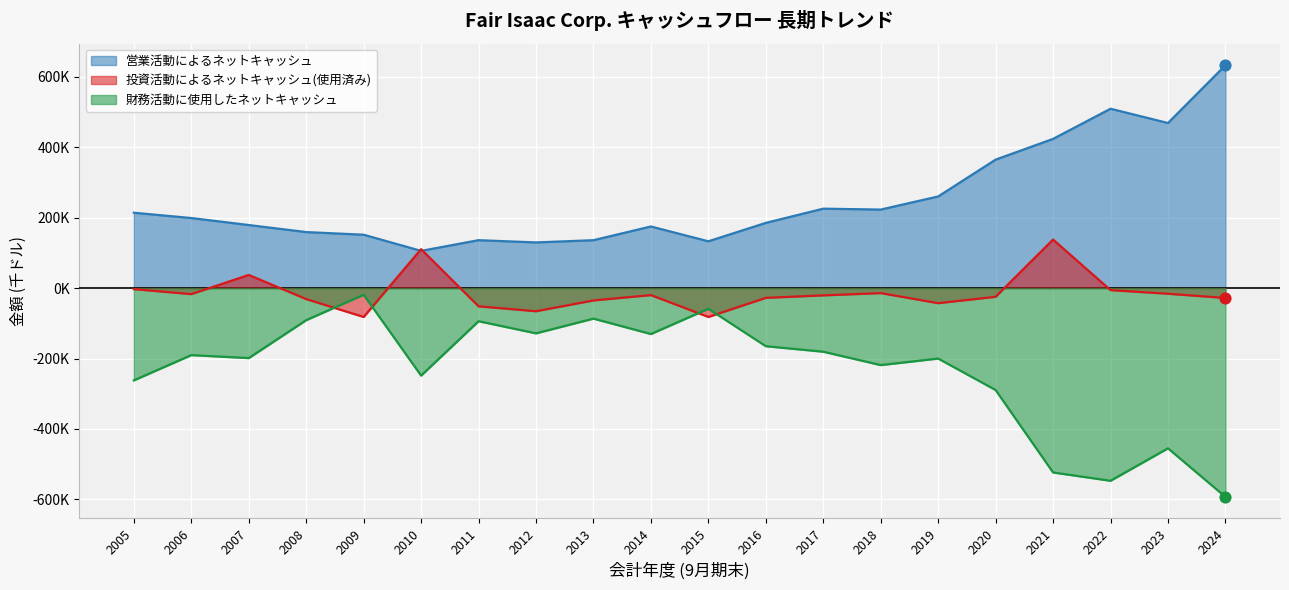

What are all the series names shown in the legend?

営業活動によるネットキャッシュ, 投資活動によるネットキャッシュ(使用済み), 財務活動に使用したネットキャッシュ